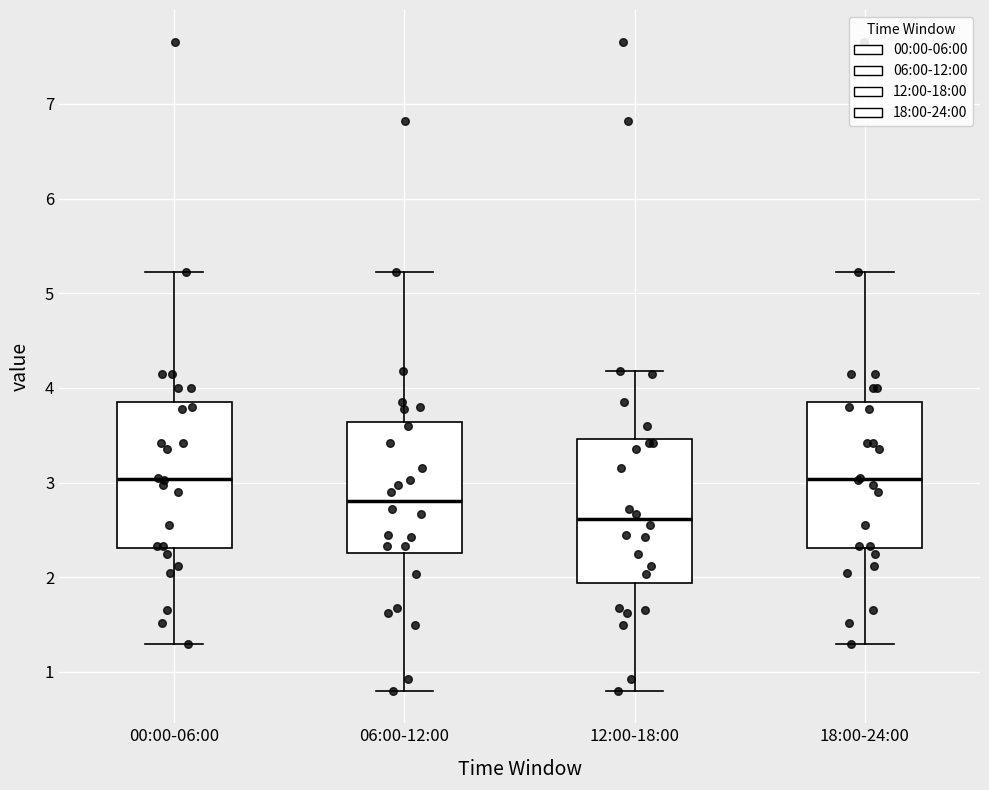

Reading left to right, read every box against the y-axis: the position of its median line, the range the box covers, and the ends of its whiskers. The values are not printed on the chart, so give them approximately, as read against the axis.

00:00-06:00: median 3.0, box 2.3 to 3.9, whiskers 1.3 to 5.2
06:00-12:00: median 2.8, box 2.3 to 3.6, whiskers 0.8 to 5.2
12:00-18:00: median 2.6, box 1.9 to 3.5, whiskers 0.8 to 4.2
18:00-24:00: median 3.0, box 2.3 to 3.9, whiskers 1.3 to 5.2